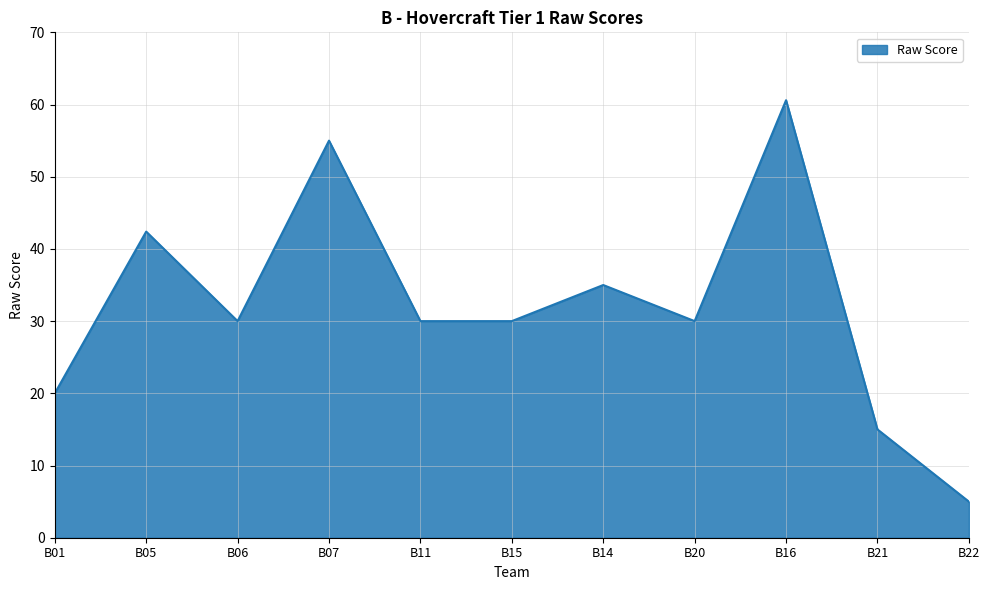

What position from the left is B21?

10